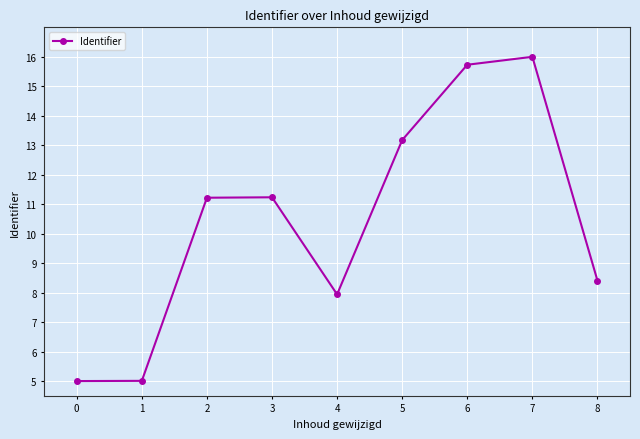

How many points are higher than both their immediate neighbors (excluding endpoints)?

2